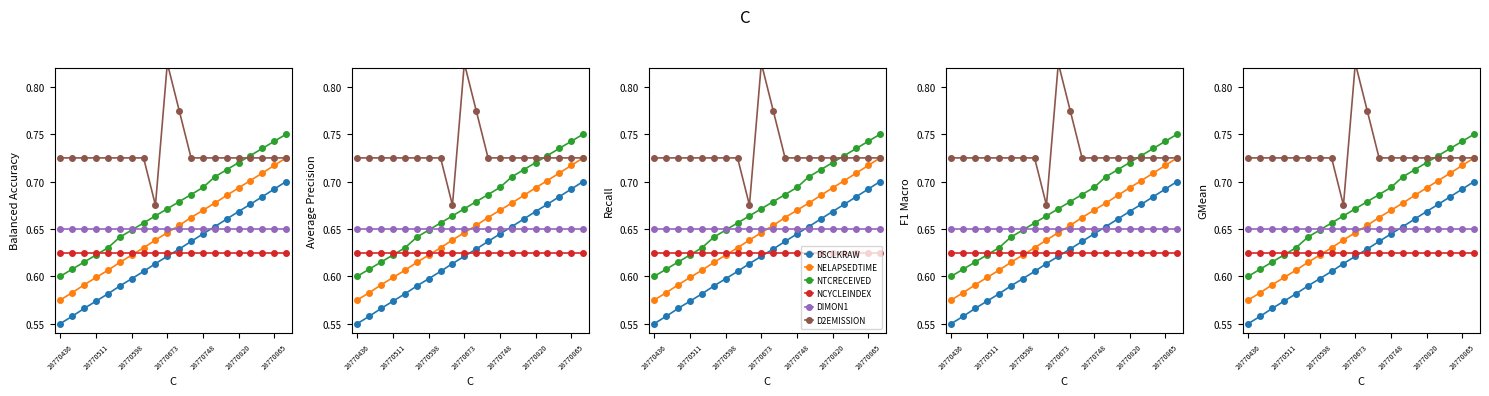

True or false: DSCLKRAW and NTCRECEIVED cross at least once.

False